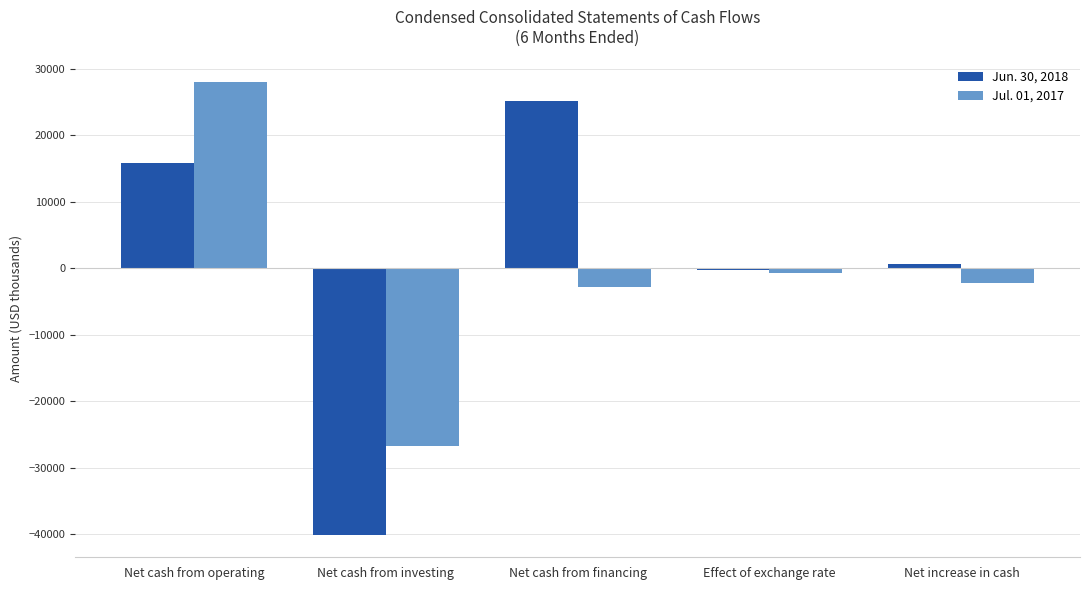

At which category is the sum across all series the highest?

Net cash from operating